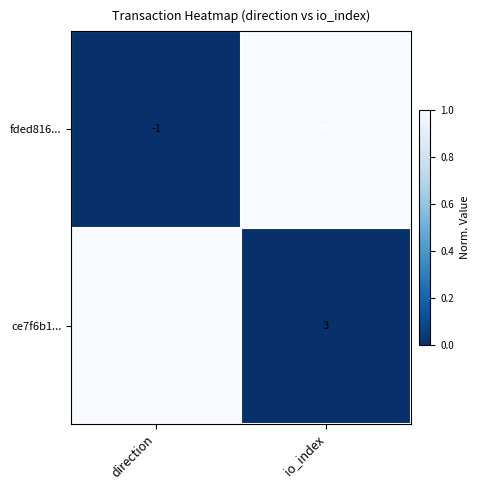

Which series has the widest spread of values?

fded816...